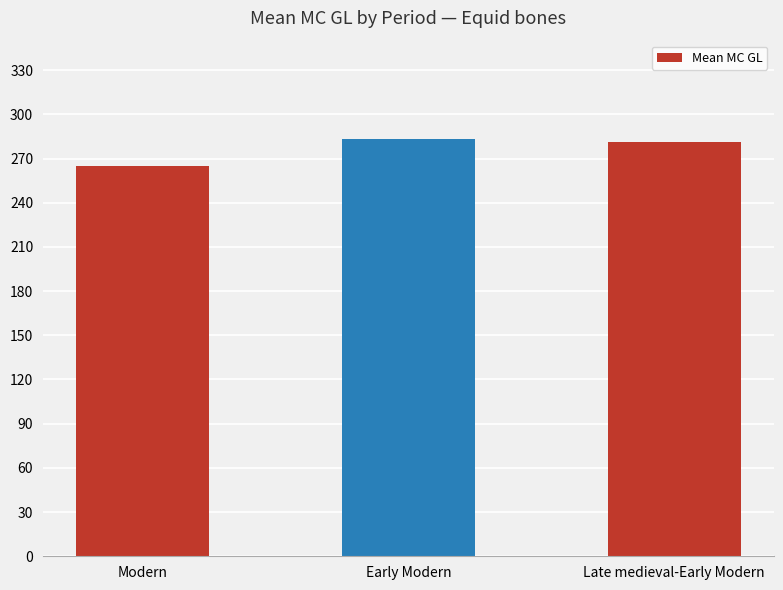

What position from the right is Early Modern?

2